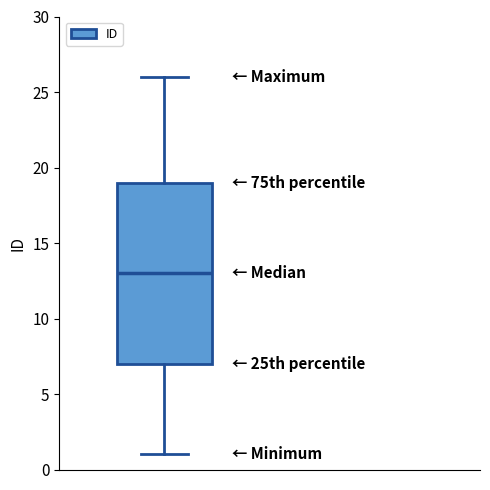

Where does the upper whisker of the box end on the y-axis? The values are not printed on the chart, so give them approximately, as read against the axis.

26